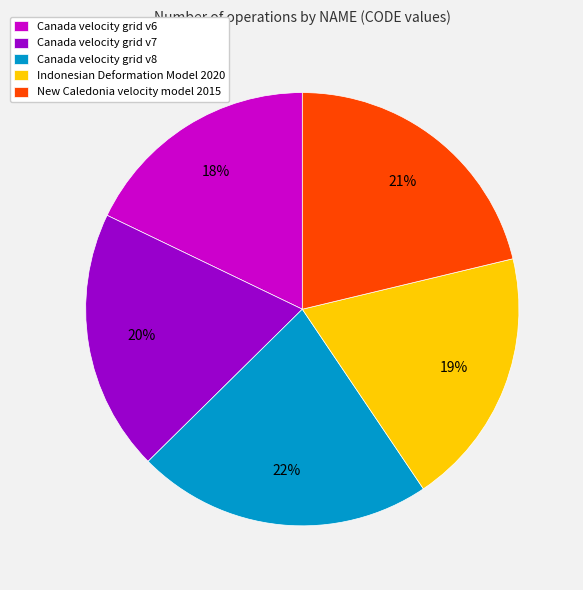

To the nearest percent, what is the difference between the largest and smallest slice percentages?

4%